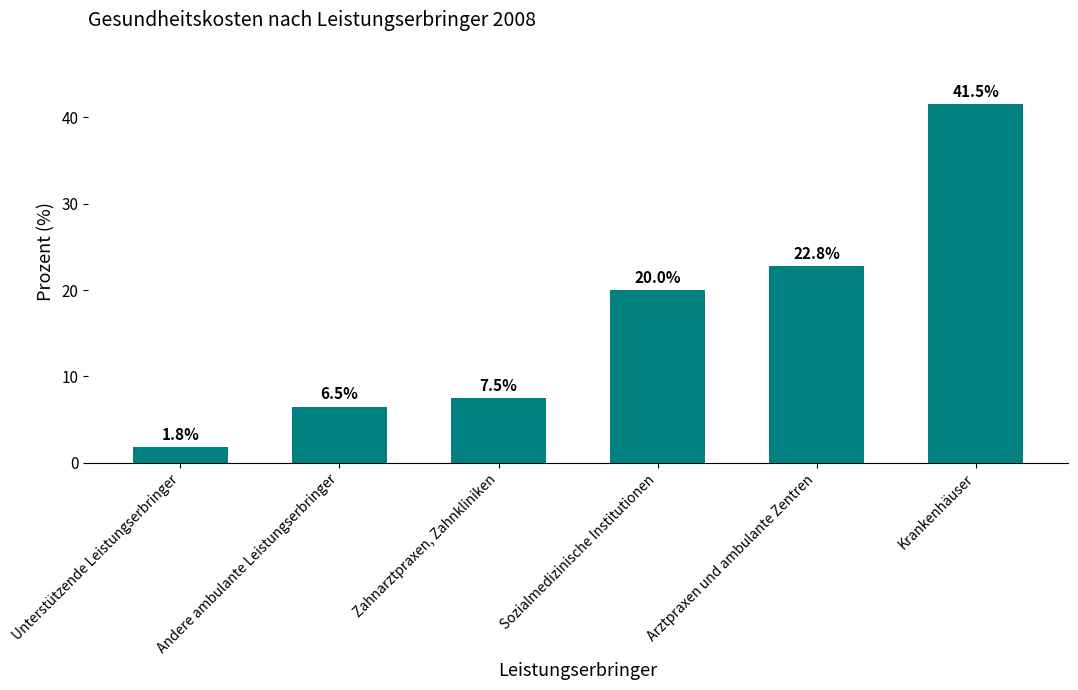

What position from the right is Sozialmedizinische Institutionen?

3